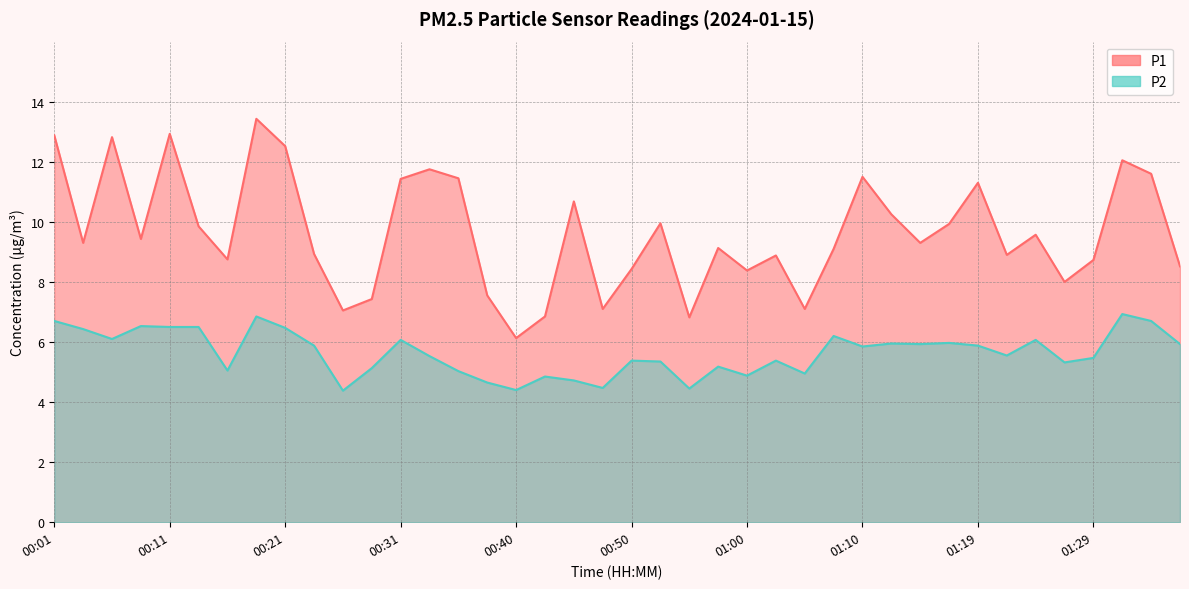

At which category does the chart reach its minimum across all series?

00:26